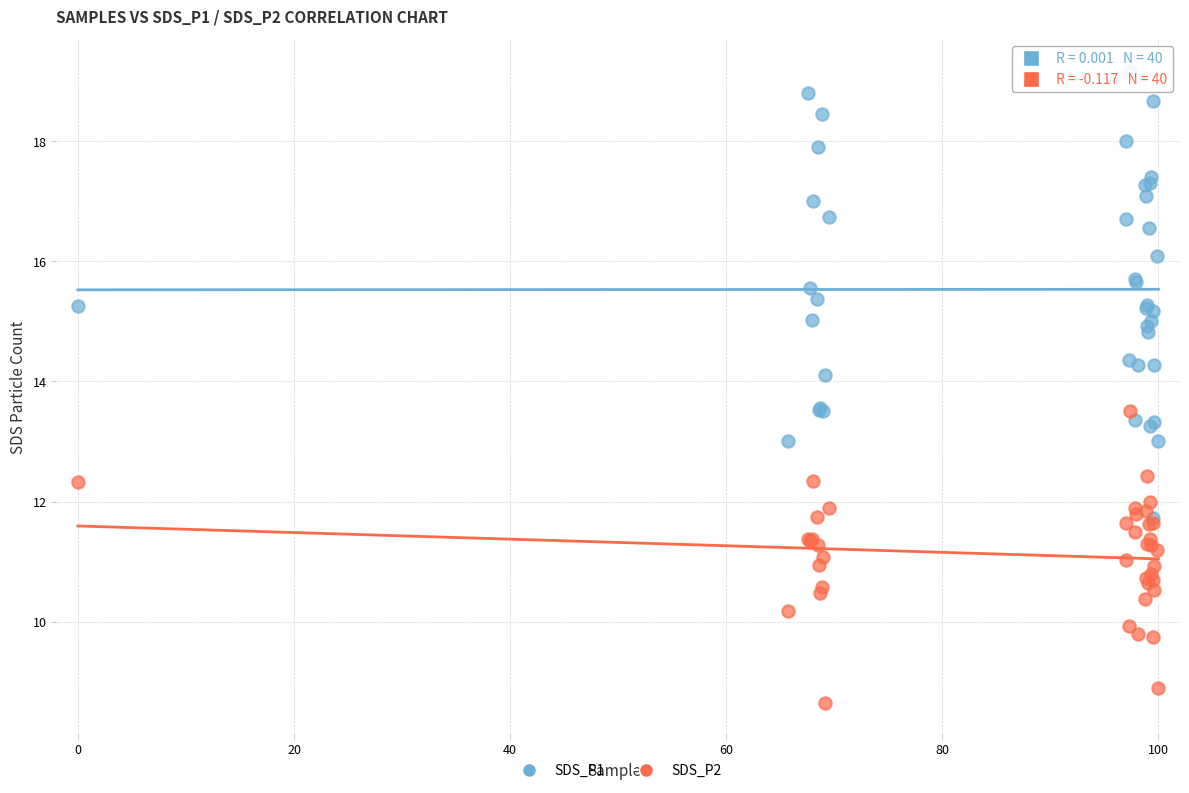

Which series reaches the maximum Y coordinate?

SDS_P1